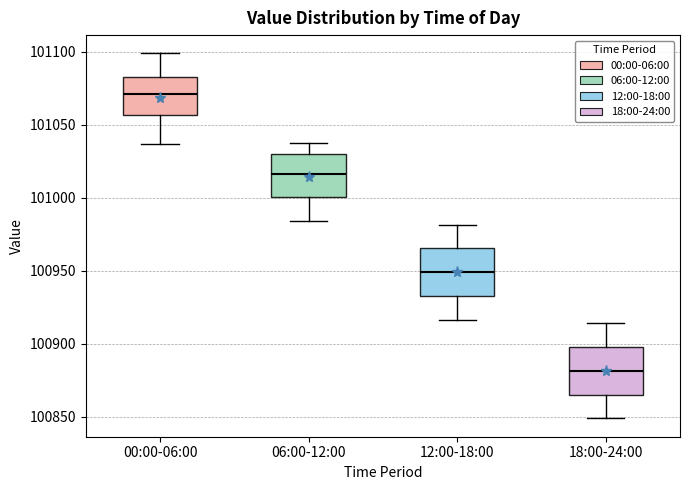

Reading left to right, read every box against the y-axis: the position of its median line, the range the box covers, and the ends of its whiskers. The values are not printed on the chart, so give them approximately, as read against the axis.

00:00-06:00: median 101070, box 101055 to 101085, whiskers 101035 to 101100
06:00-12:00: median 101015, box 101000 to 101030, whiskers 100985 to 101035
12:00-18:00: median 100950, box 100935 to 100965, whiskers 100915 to 100980
18:00-24:00: median 100880, box 100865 to 100900, whiskers 100850 to 100915